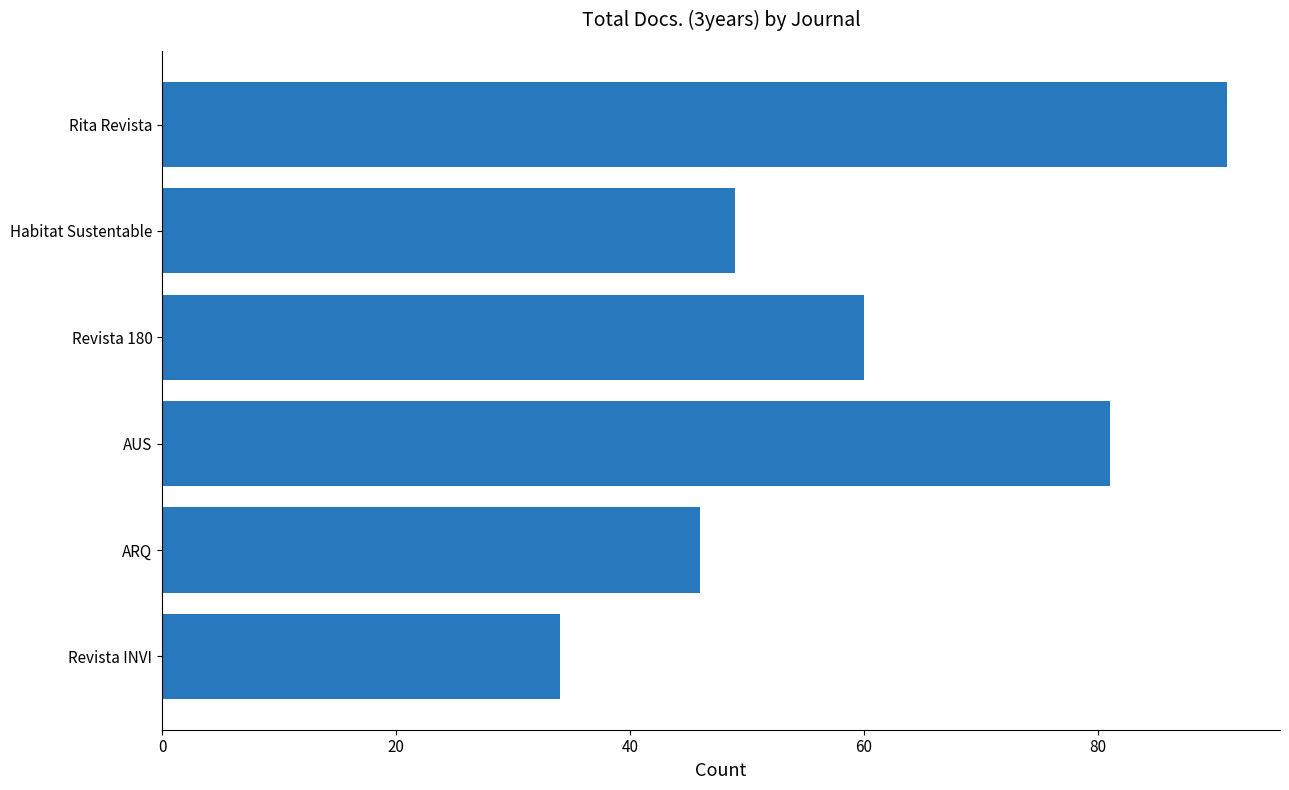

Which has a higher value, Revista 180 or Rita Revista?

Rita Revista